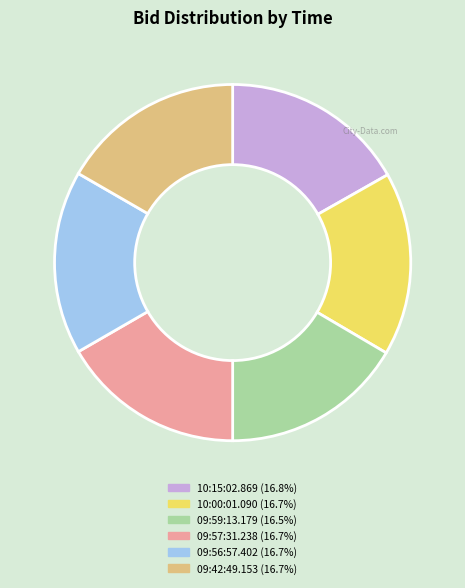

Approximately how many times larger is the value at 09:56:57.402 compared to 10:00:01.090?

1.0